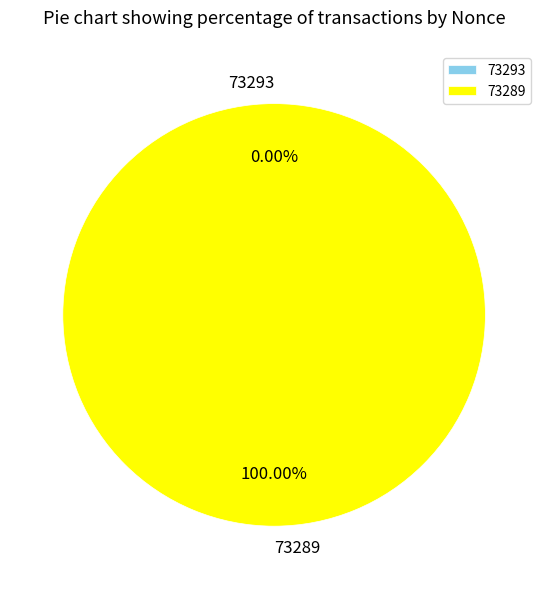

What percentage is the 73289 slice, to the nearest percent?

100%